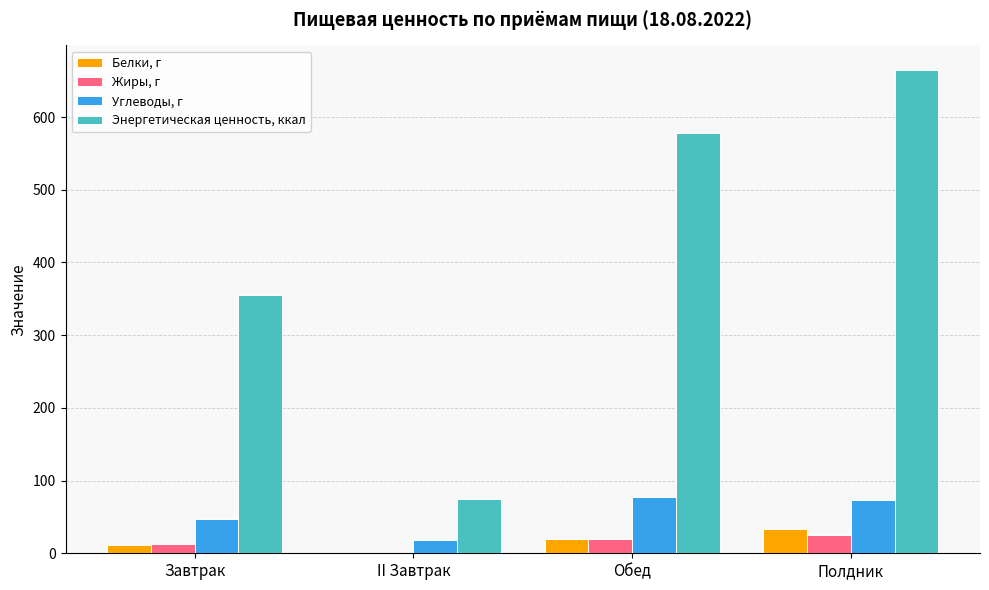

The value of Энергетическая ценность, ккал at Полдник is 414.8. True or false?

False